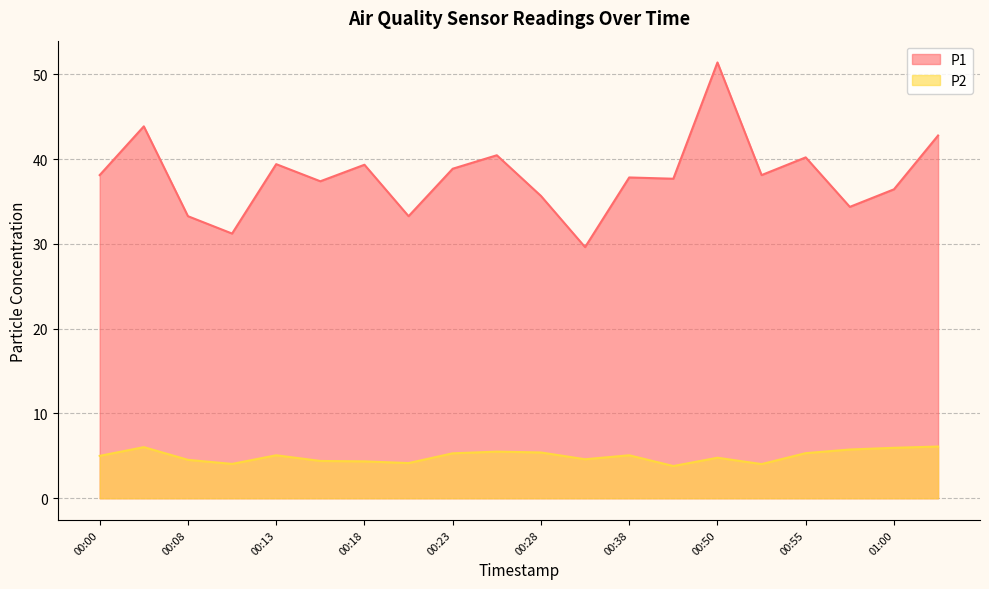

What is the spread (max minus min) of values at 00:13?

34.4